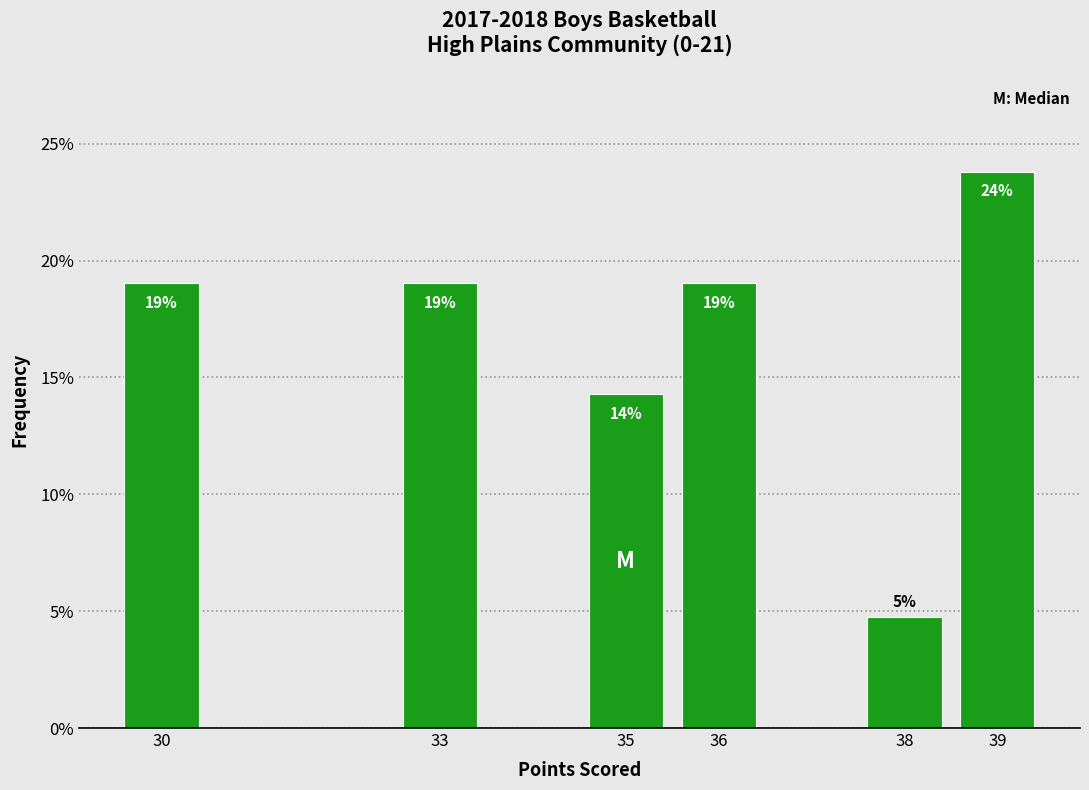

At which label does the data first exceed 19?

30